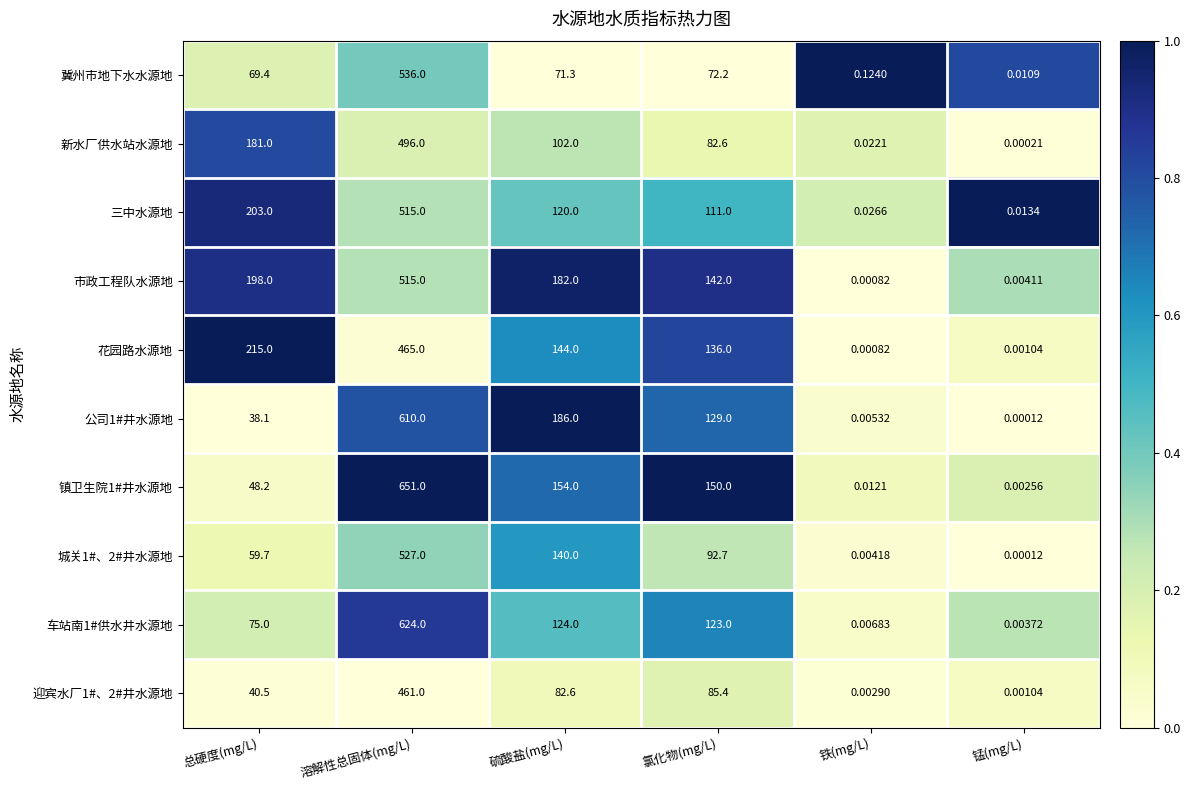

Which series has the largest total across all categories?

市政工程队水源地